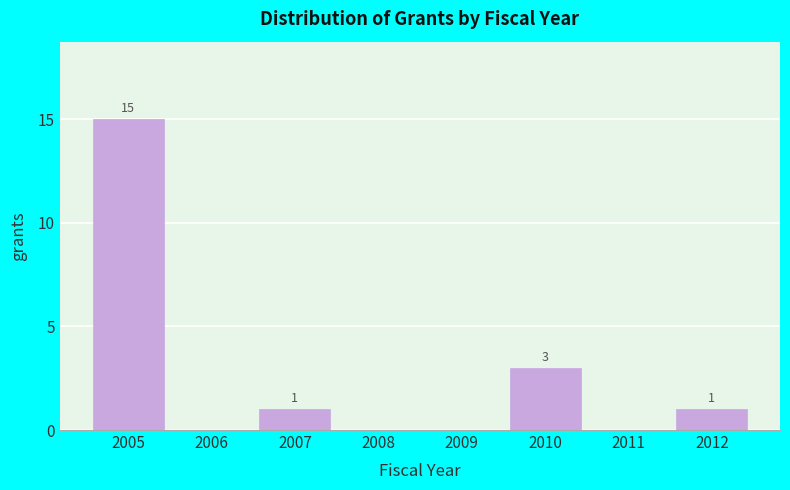

Reading left to right, what are all the values shown in this chart?

2005=15	2006=0	2007=1	2008=0	2009=0	2010=3	2011=0	2012=1